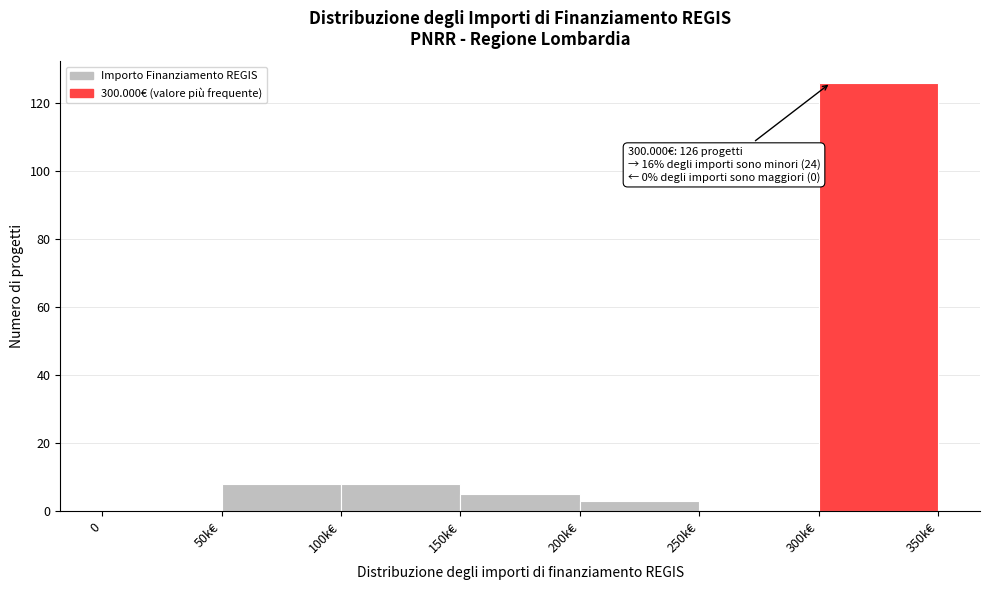

Reading left to right, what are all the values shown in this chart?

0=0	50k€=8	100k€=8	150k€=5	200k€=3	250k€=0	300k€=126